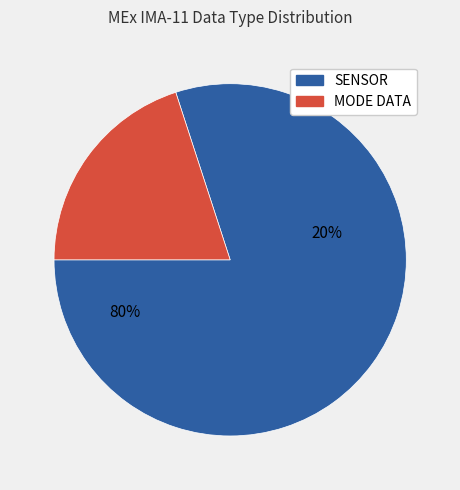

Does any single category account for the majority?

Yes